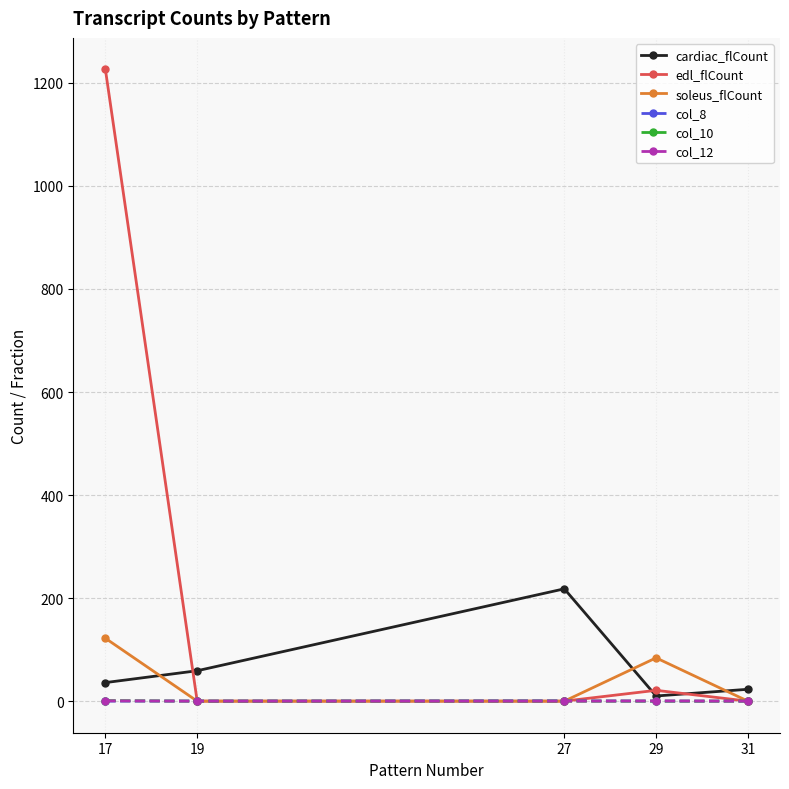

Which series has the largest range (max minus min)?

edl_flCount